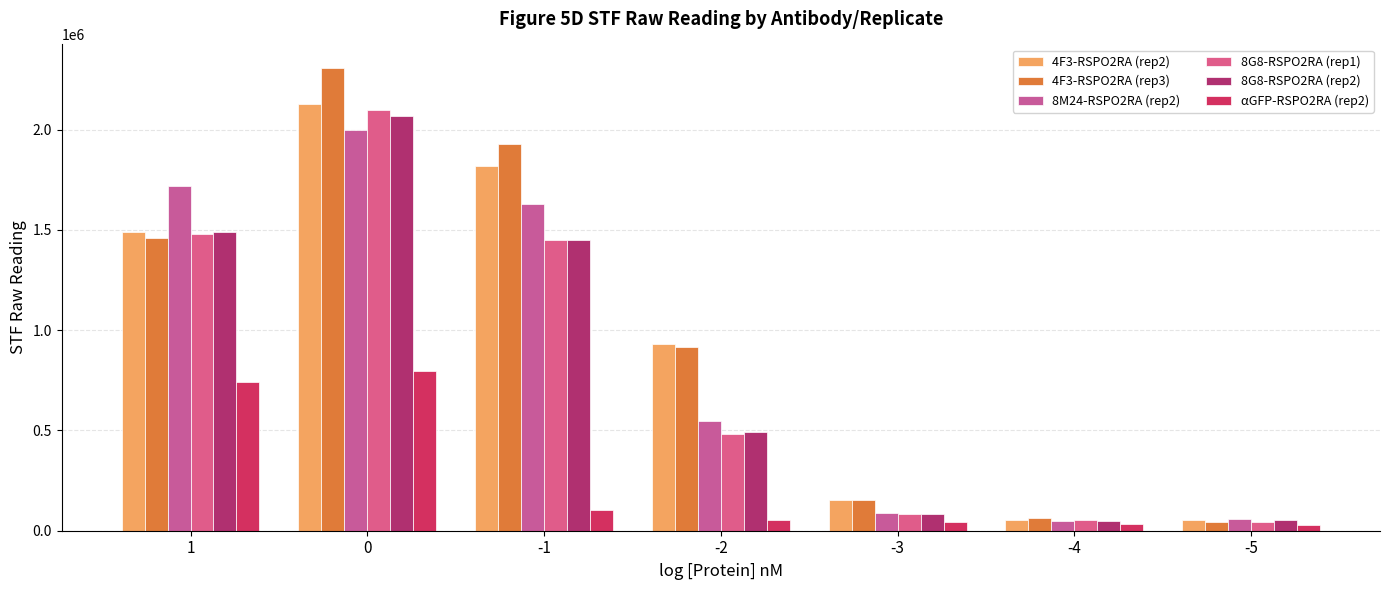

Which series changed the most between -3 and -4?

4F3-RSPO2RA (rep2)